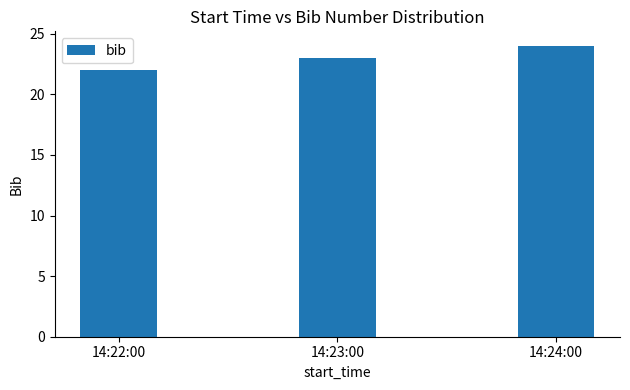

Reading left to right, what are all the values shown in this chart?

14:22:00=22	14:23:00=23	14:24:00=24